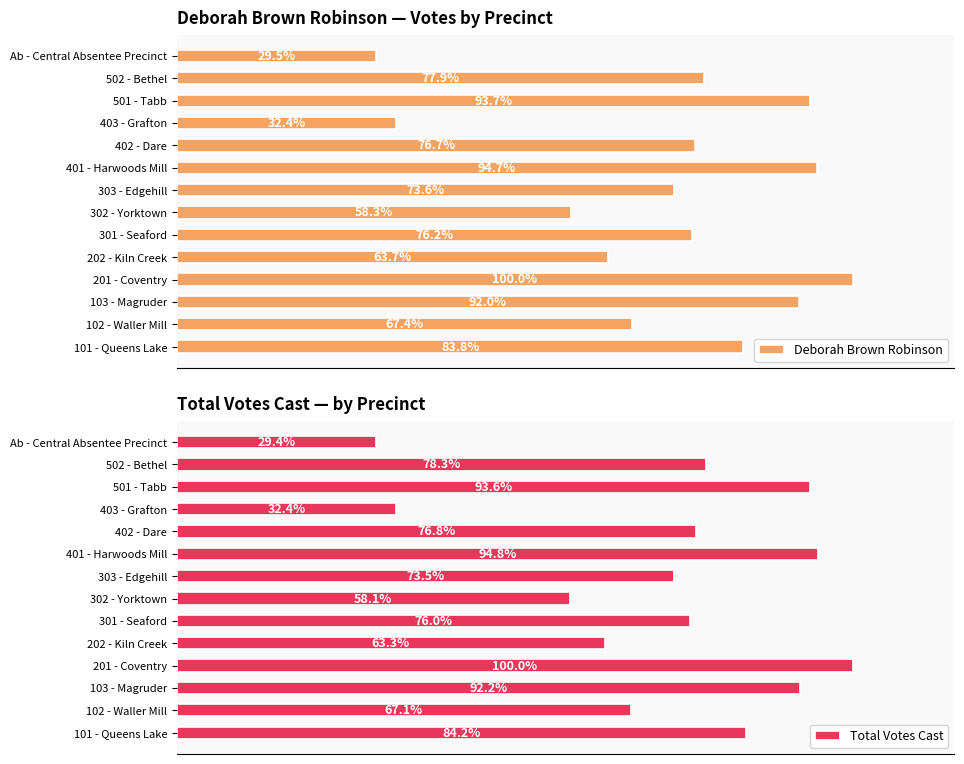

How many values in the Total Votes Cast series are below 697?

7